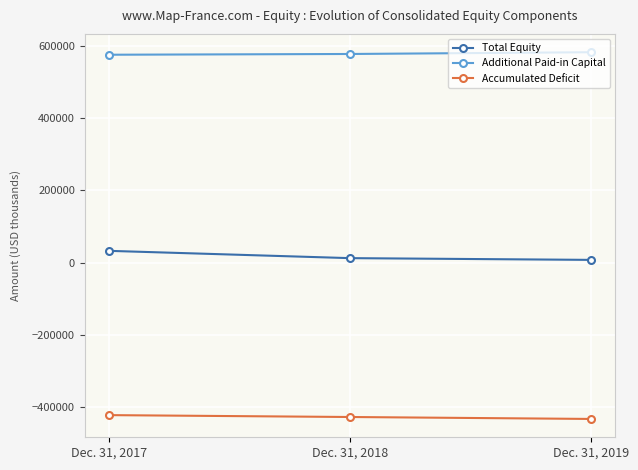

What is the average value of the Accumulated Deficit series?

-427369